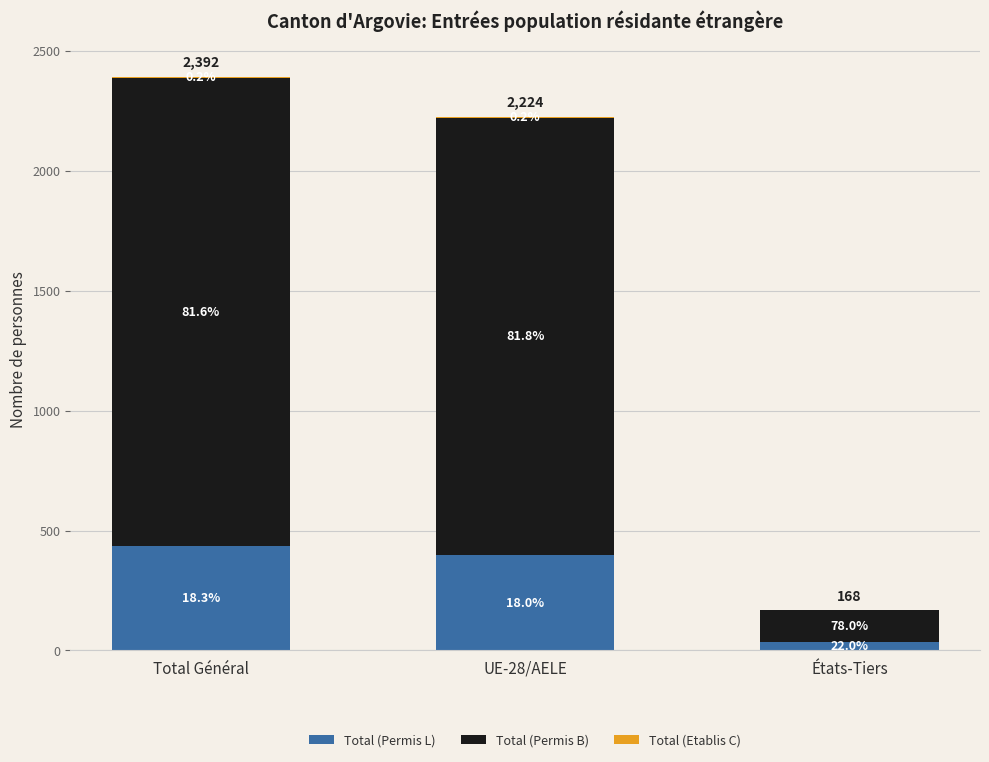

Are the bars horizontal?

No